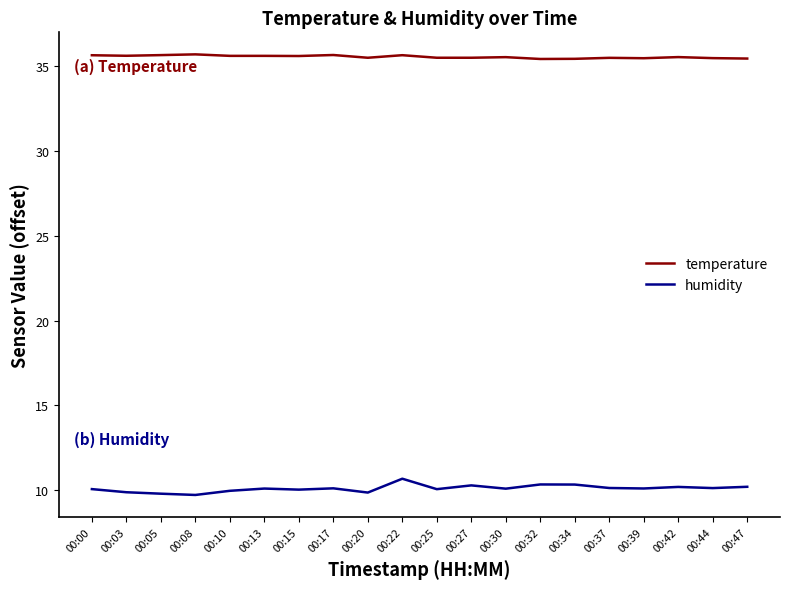

In temperature, how many points are higher than both neighbors (excluding endpoints)?

7